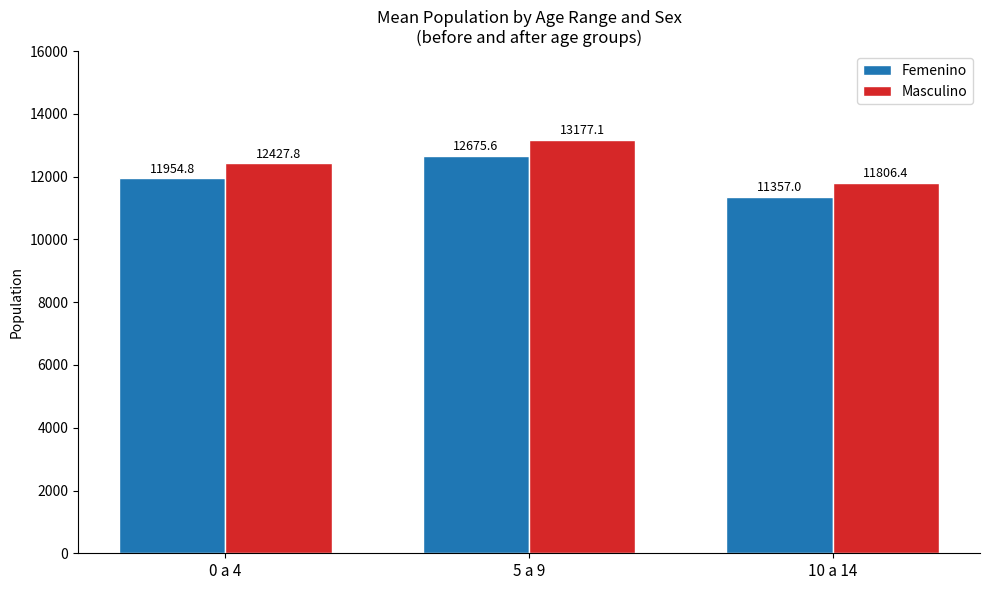

Which series has the widest spread of values?

Masculino